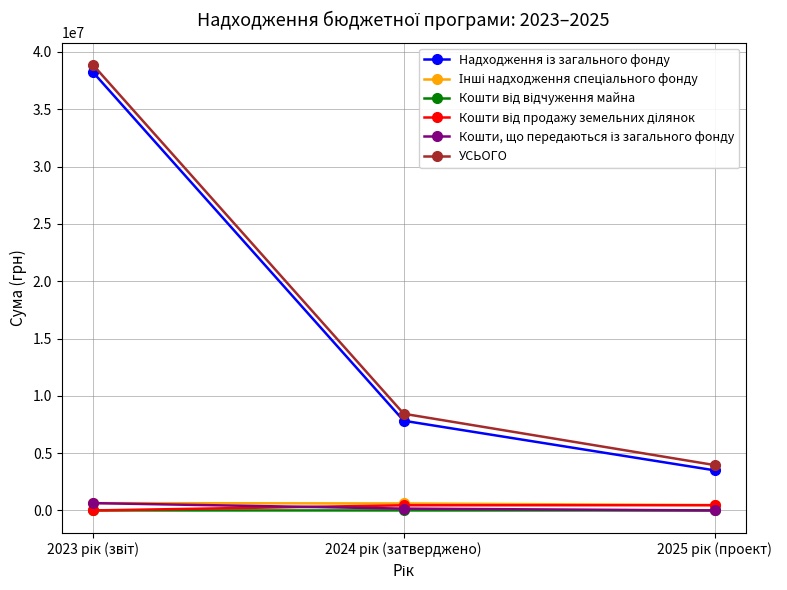

What is the maximum value shown in the chart?

38878408.5